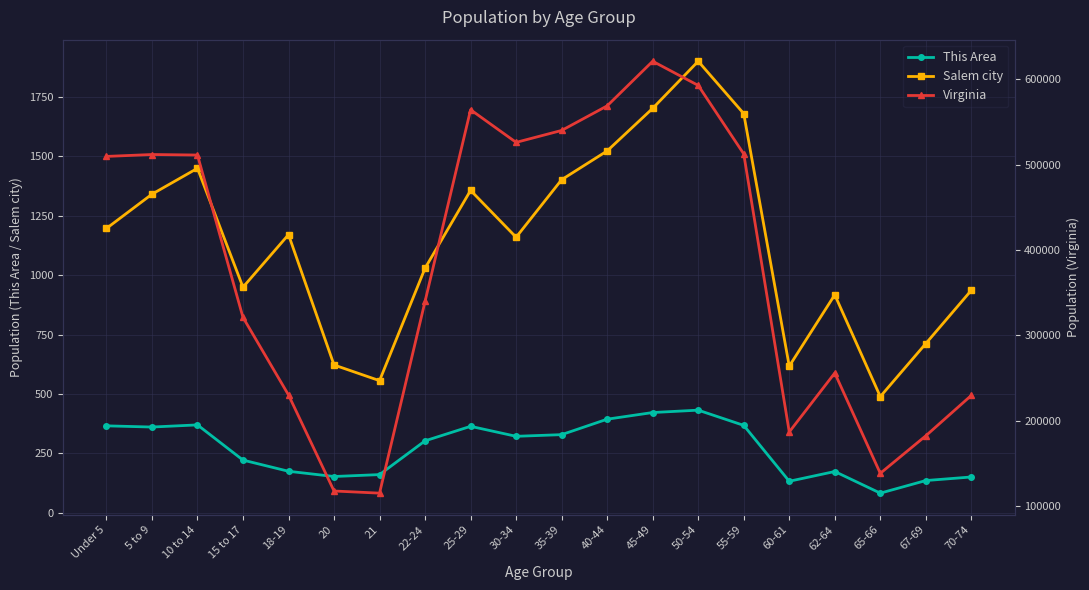

What are all the series names shown in the legend?

This Area, Salem city, Virginia